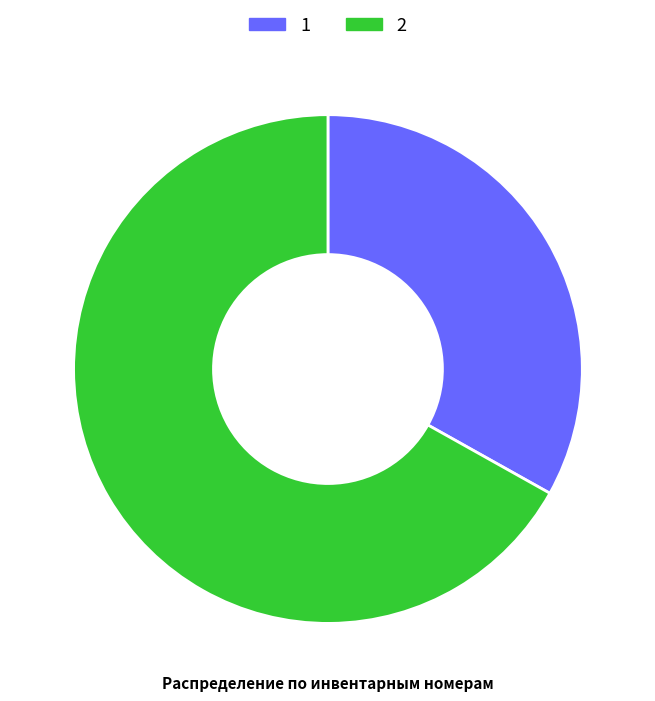

What is the smallest slice in the pie chart?

1